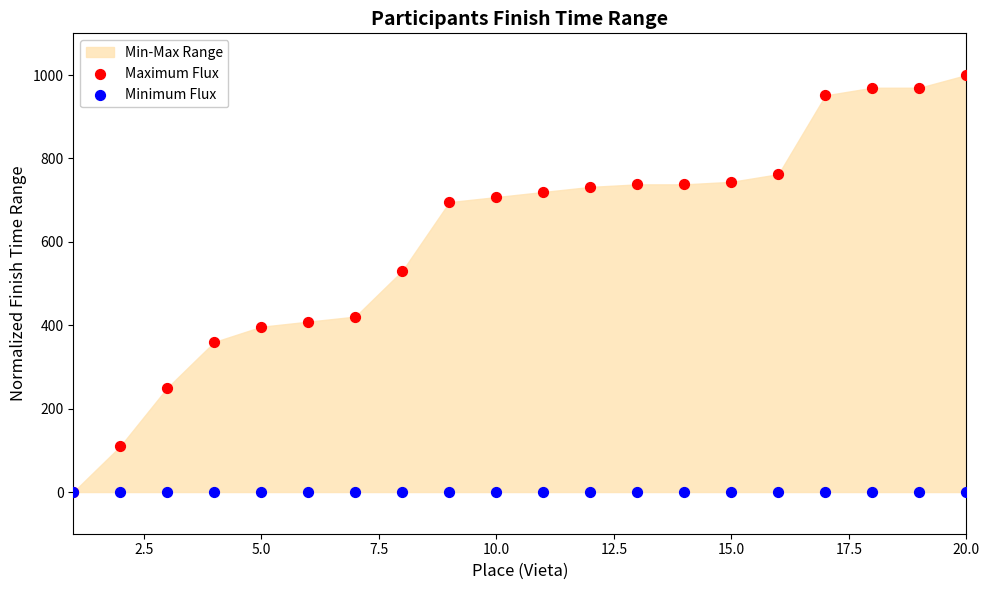

In the Maximum Flux series, what Y value is closest to 500?

530.5